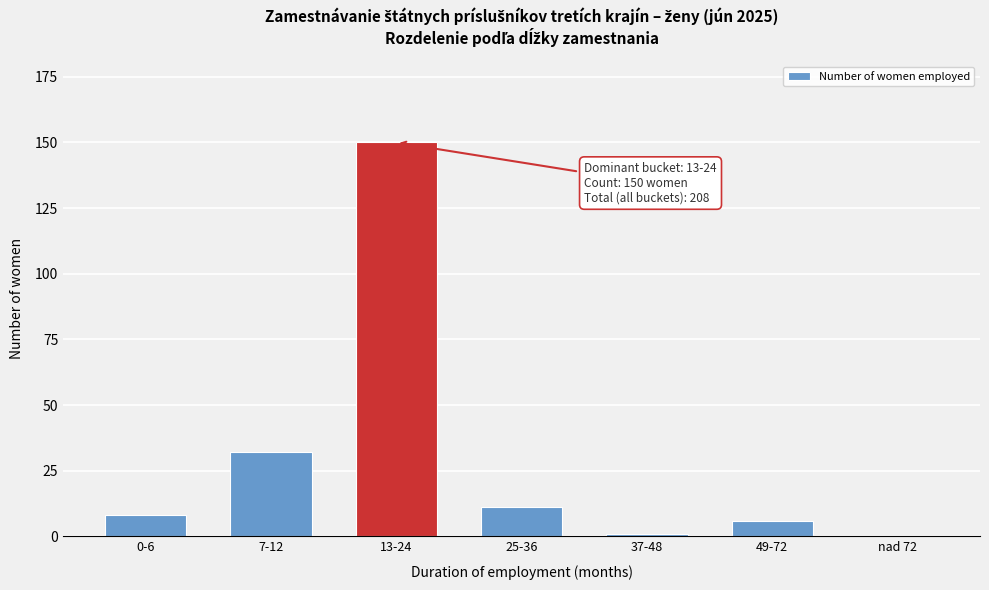

Reading left to right, what are all the values shown in this chart?

0-6=8	7-12=32	13-24=150	25-36=11	37-48=1	49-72=6	nad 72=0